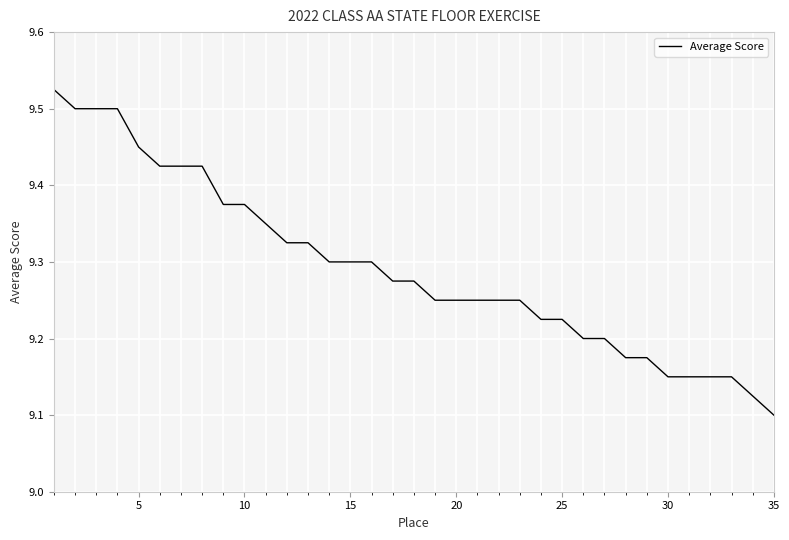

What is the difference between the maximum and minimum values?

0.4